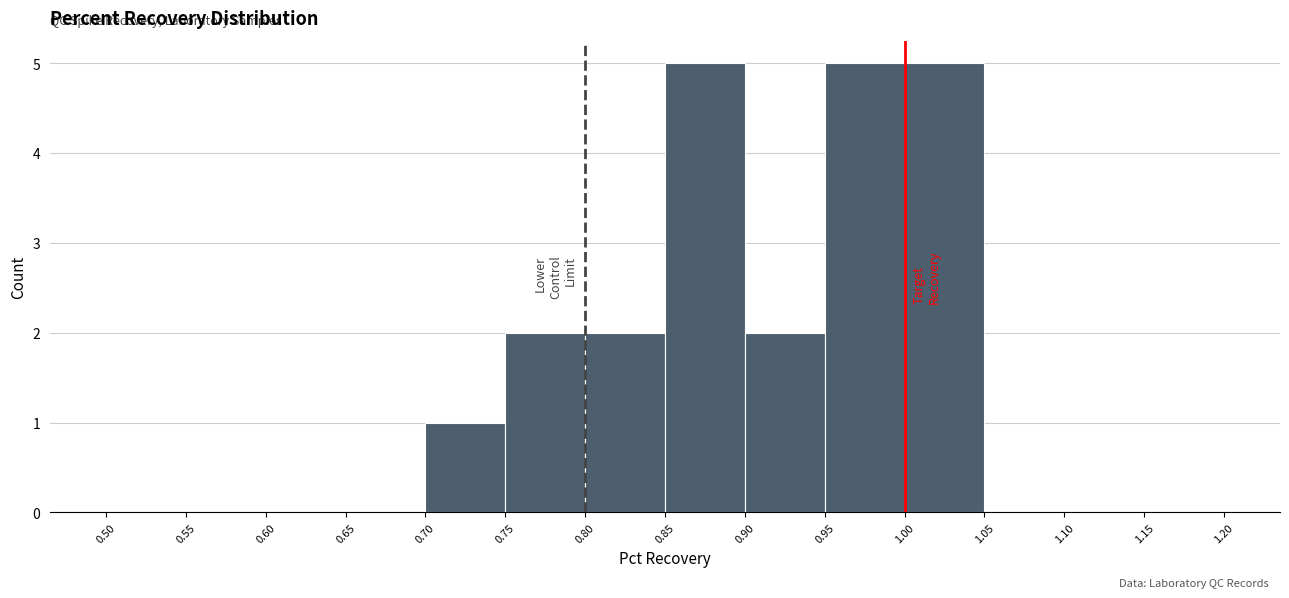

Reading left to right, transcribe this chart: for each bar, give the range it covers on the x-axis and its height. The values are not printed on the chart, so give them approximately, as read against the axis.

0.50 to 0.55: 0
0.55 to 0.60: 0
0.60 to 0.65: 0
0.65 to 0.70: 0
0.70 to 0.75: 1
0.75 to 0.80: 2
0.80 to 0.85: 2
0.85 to 0.90: 5
0.90 to 0.95: 2
0.95 to 1.00: 5
1.00 to 1.05: 5
1.05 to 1.10: 0
1.10 to 1.15: 0
1.15 to 1.20: 0